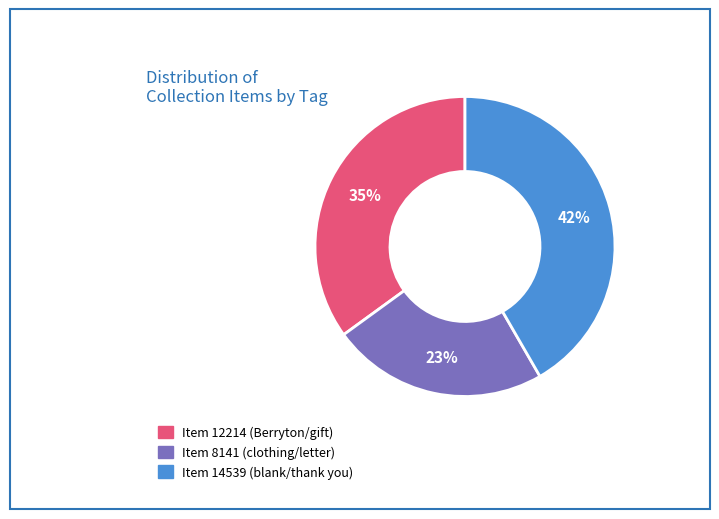

What is the ratio of the value at Item 14539 (blank/thank you) to the value at Item 8141 (clothing/letter)?

1.8